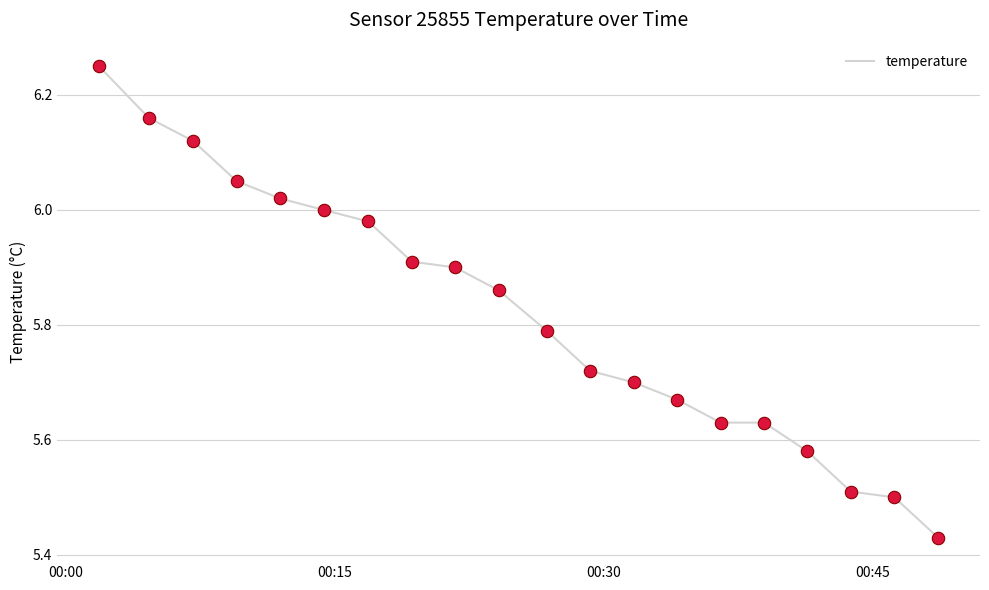

What is the difference between the maximum and minimum values?

0.8